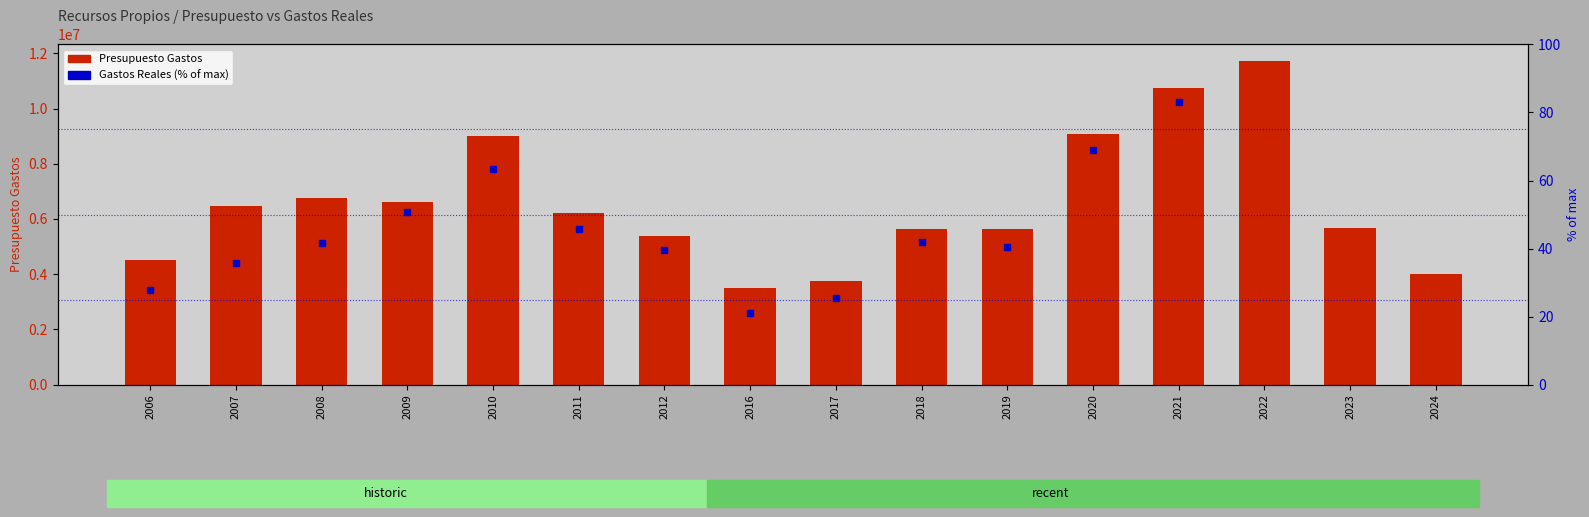

Which series reaches the minimum Y coordinate?

Gastos Reales (% of max)